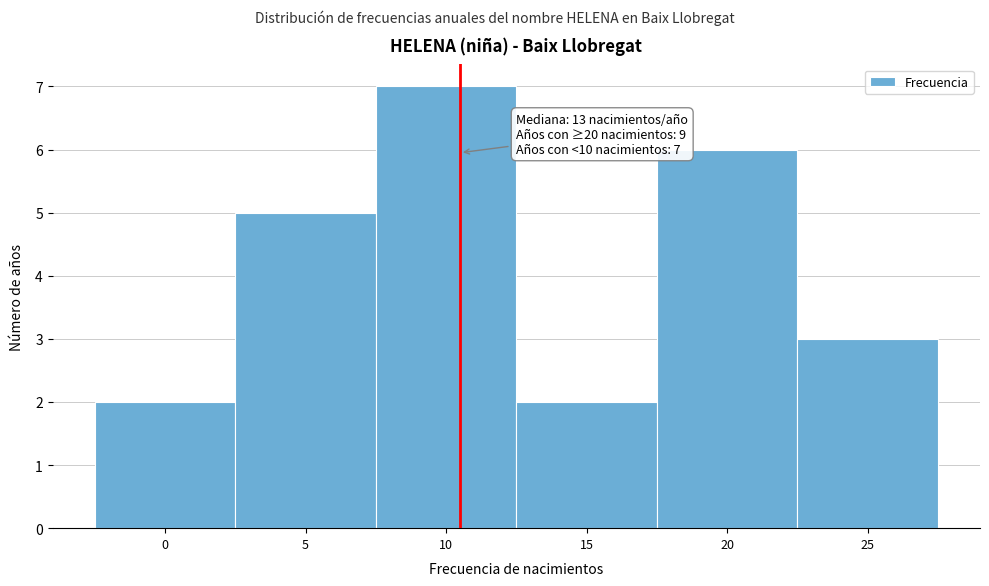

Reading left to right, what are all the values shown in this chart?

2	5	7	2	6	3